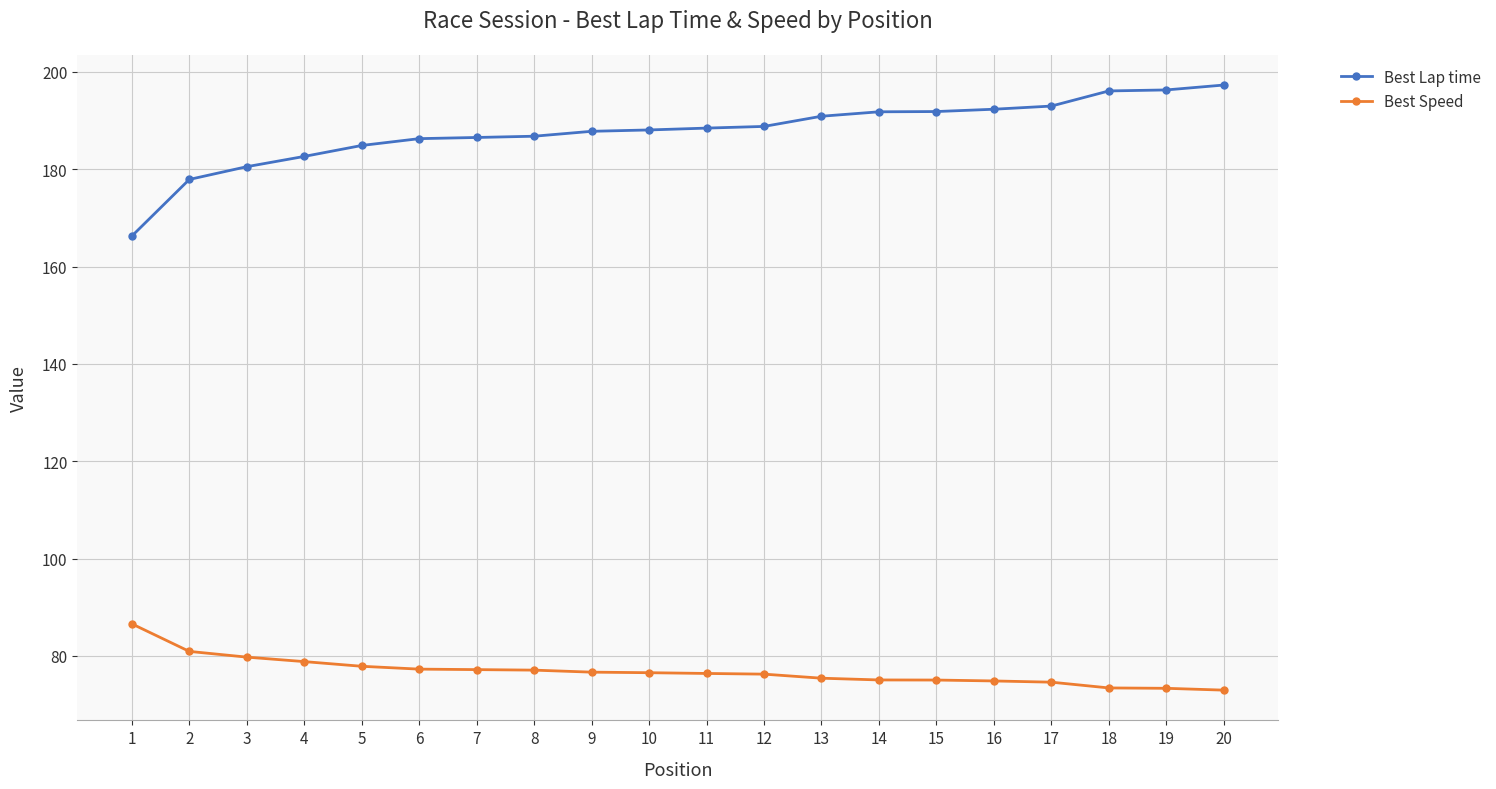

Which series has the largest total across all categories?

Best Lap time